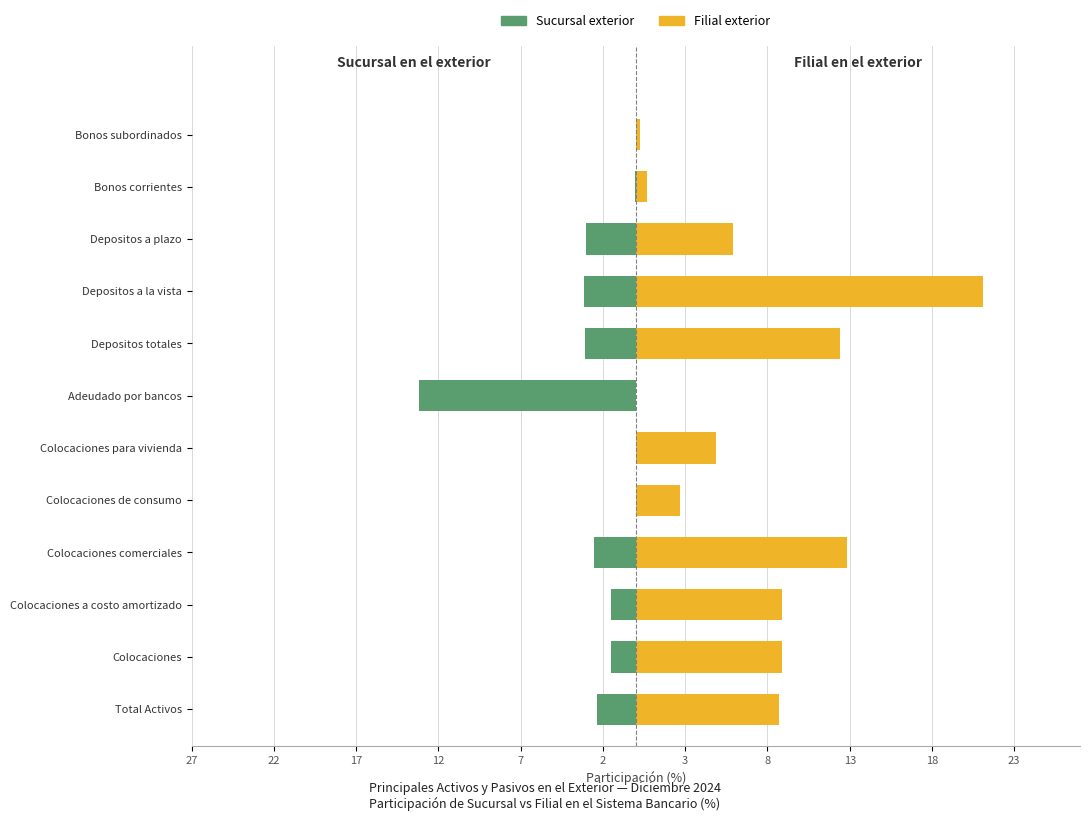

Is it true that Filial exterior equals -14.2 at Adeudado por bancos?

False